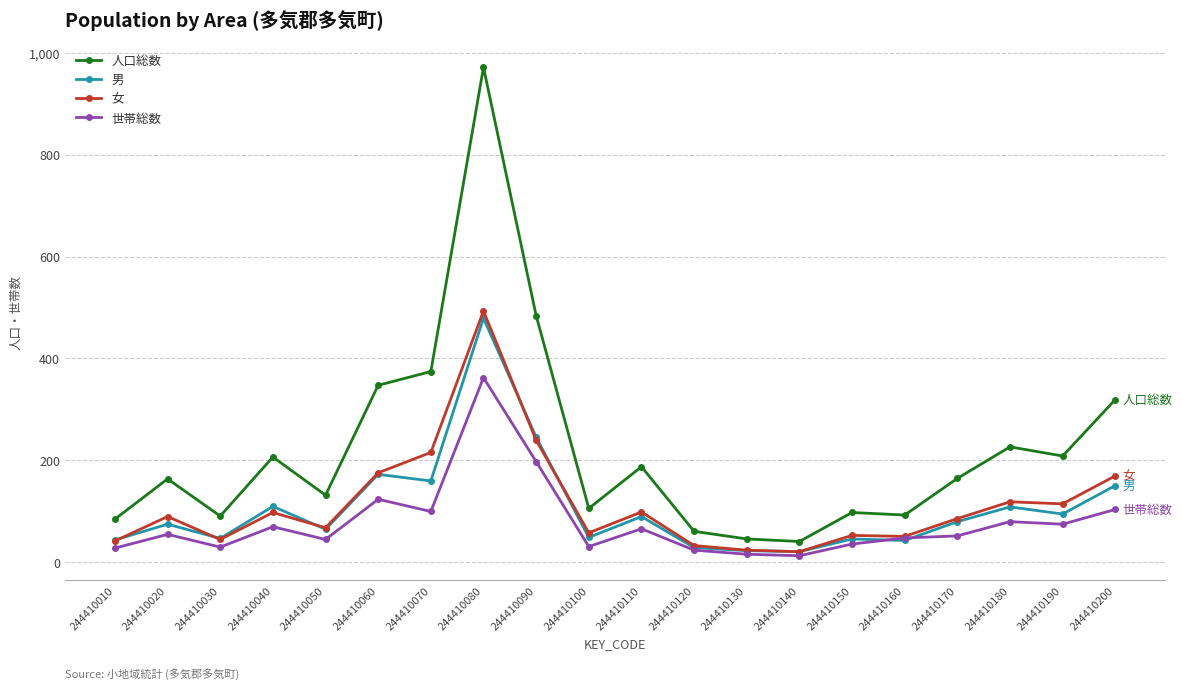

At how many categories does at least one series exceed 729?

1